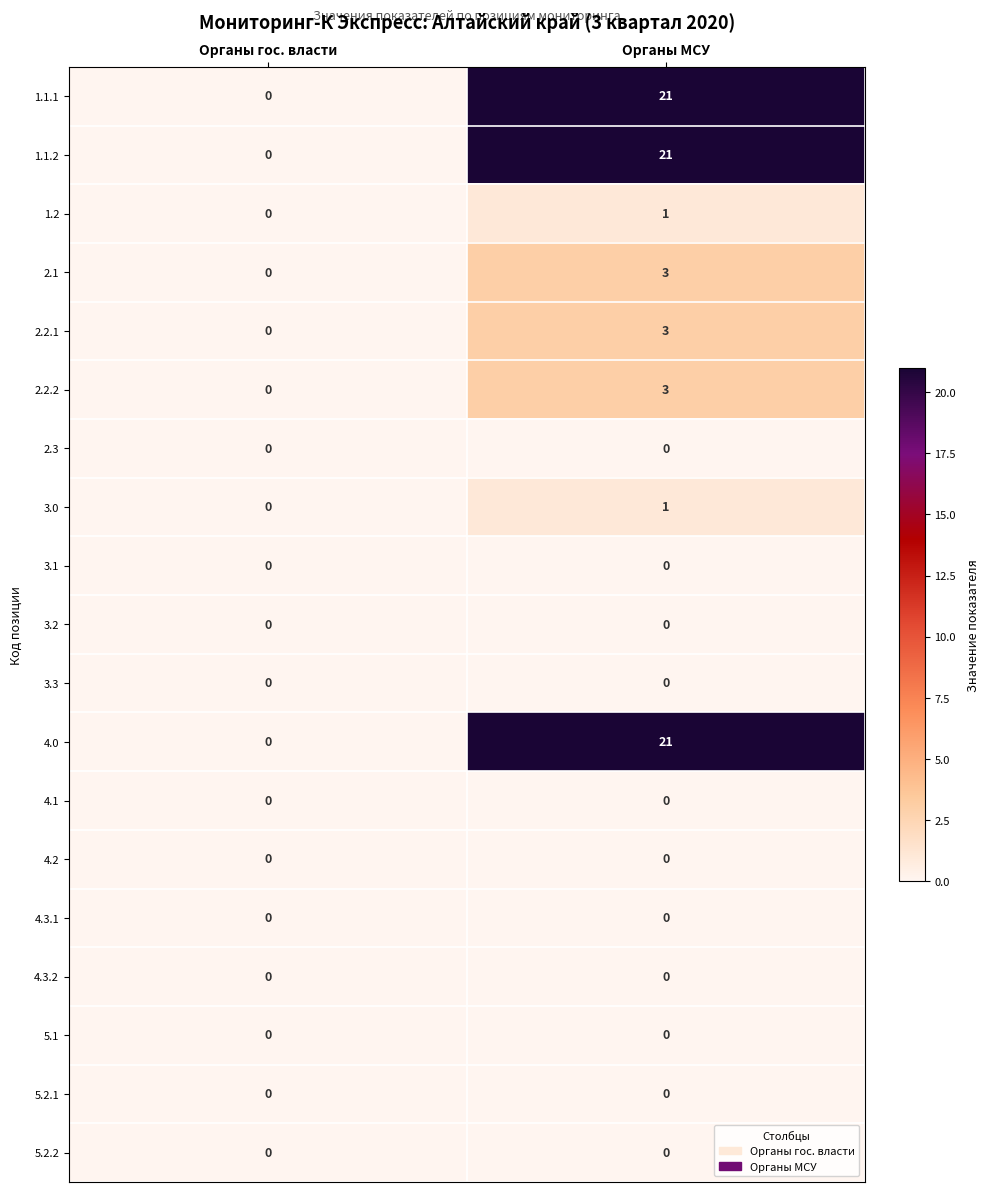

Is it true that 3.2 equals 0 at Органы гос. власти?

True